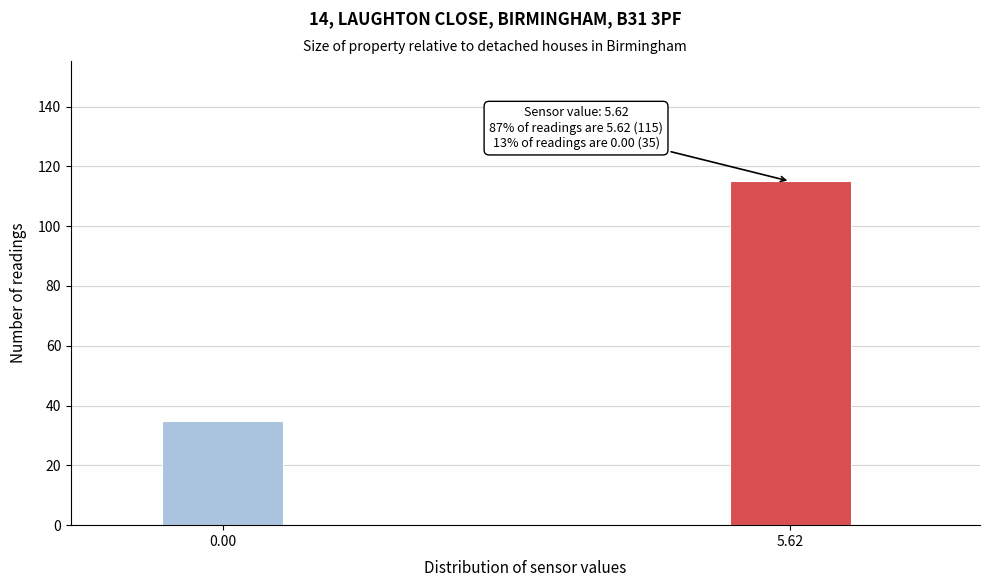

Reading right to left, extract all data points from this chart.

115	35